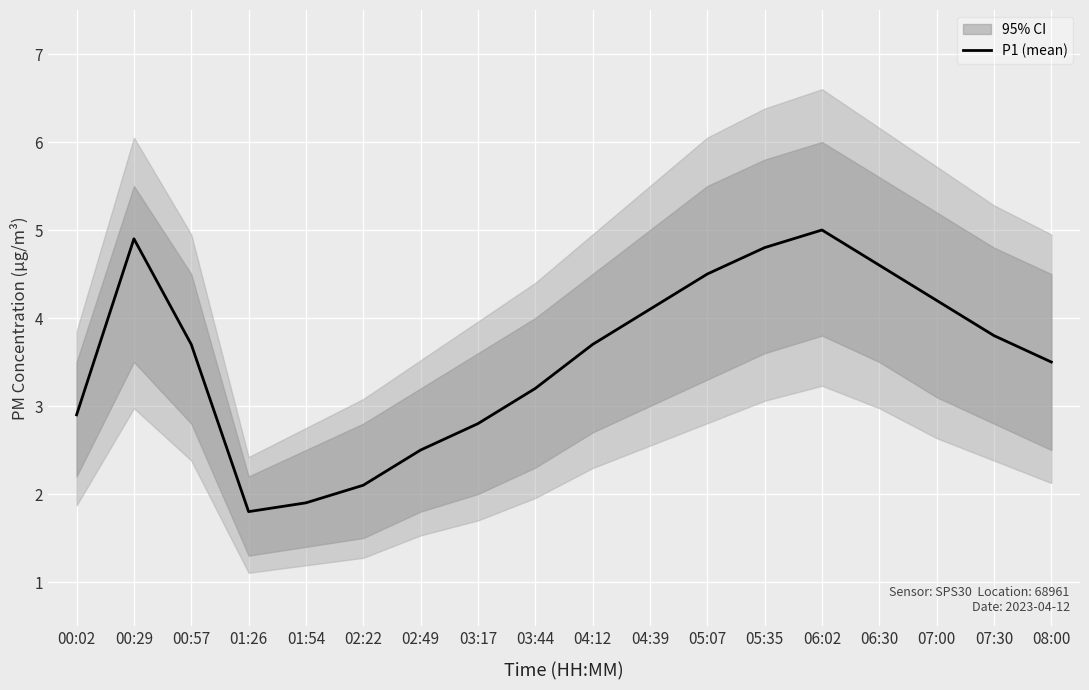

At which category does the data reach its first local valley?

01:26